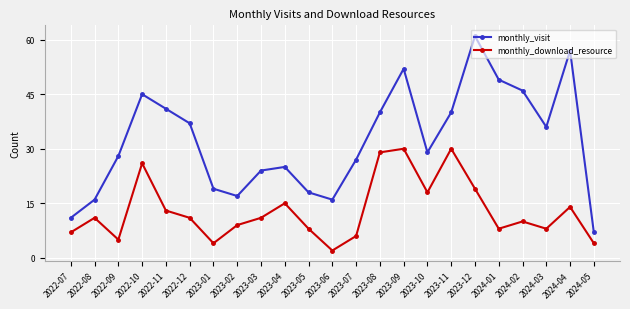

True or false: monthly_visit and monthly_download_resource cross at least once.

False